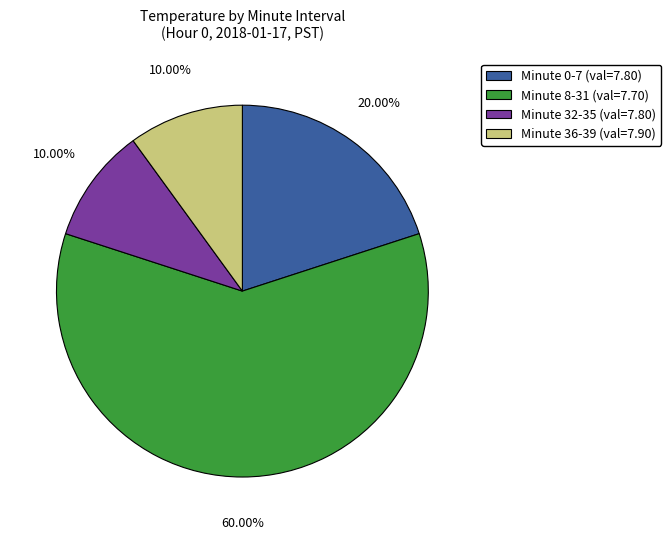

How many segments does this pie chart have?

4